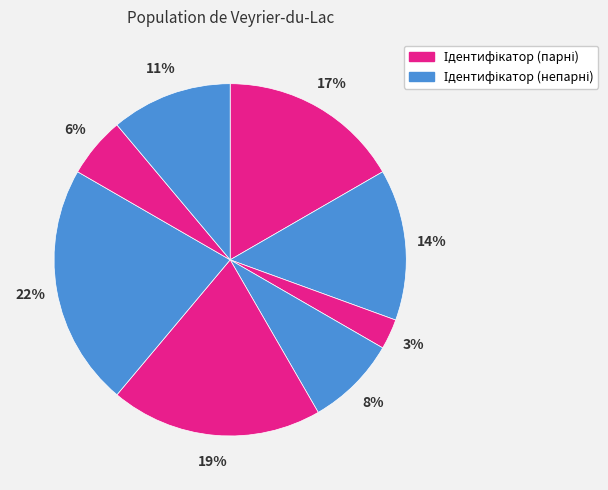

Count the number of slices in the pie.

8